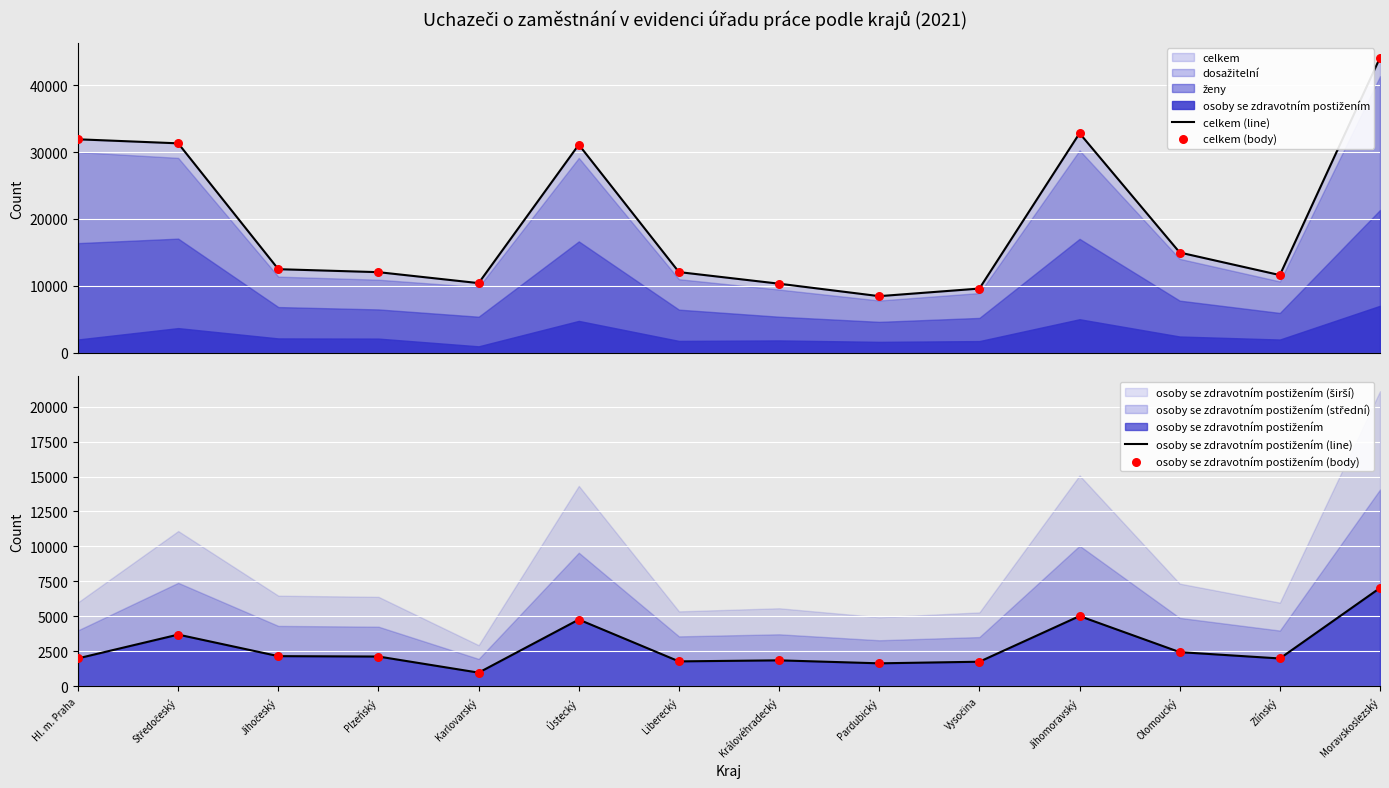

What is the total value across all series at Liberecký?

27714